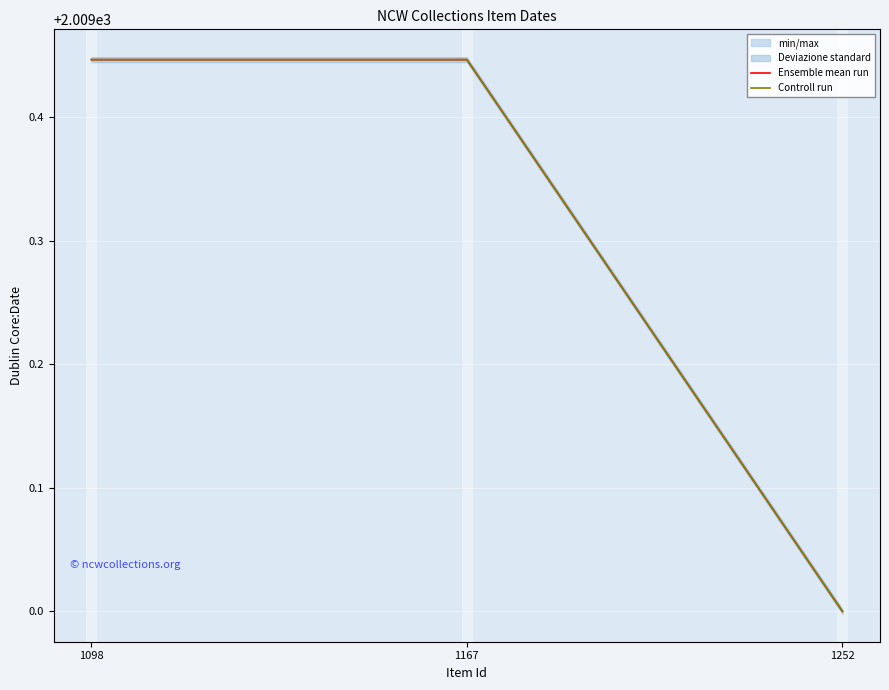

What is the difference between the Ensemble mean run values at 1252 and 1167?

0.4